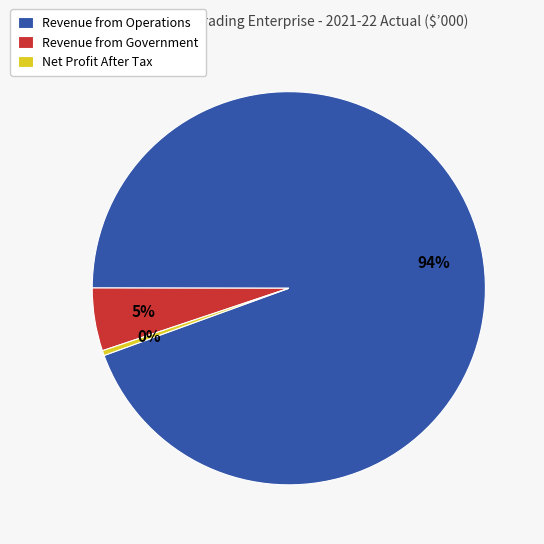

To the nearest percent, what is the average slice percentage?

33%